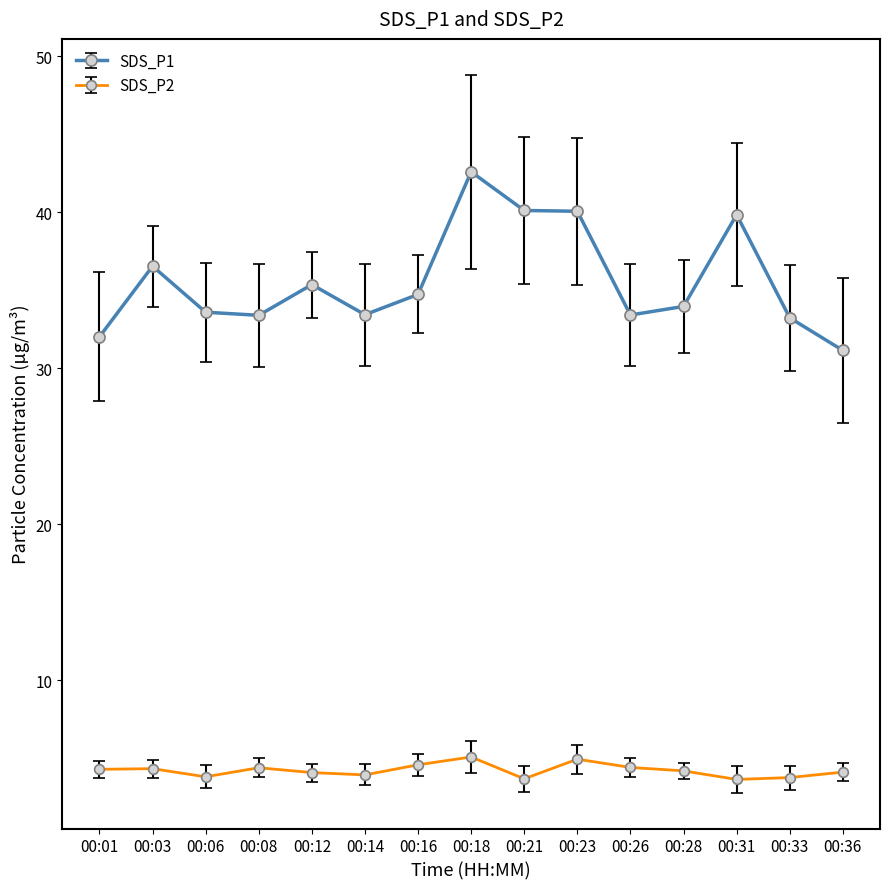

What is the difference between the maximum and minimum values in the SDS_P2 series?

1.4